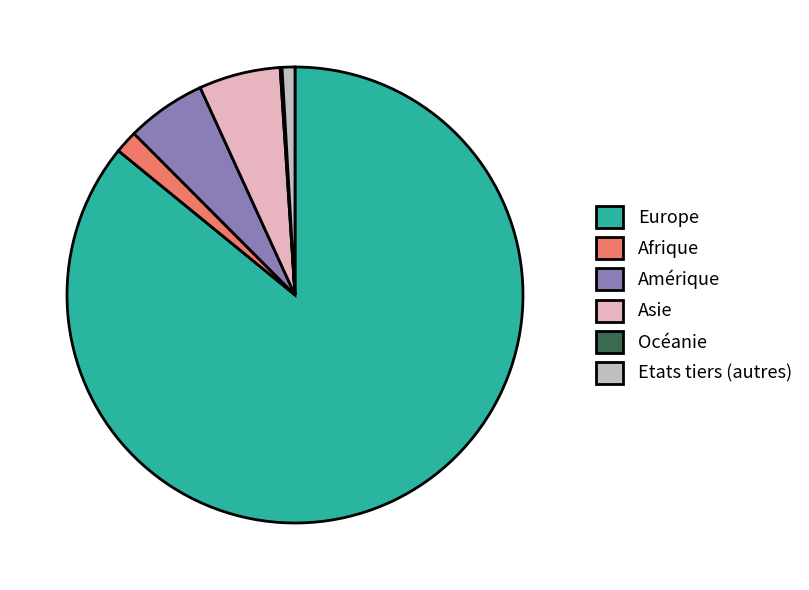

Is there any slice that represents more than half of the pie?

Yes